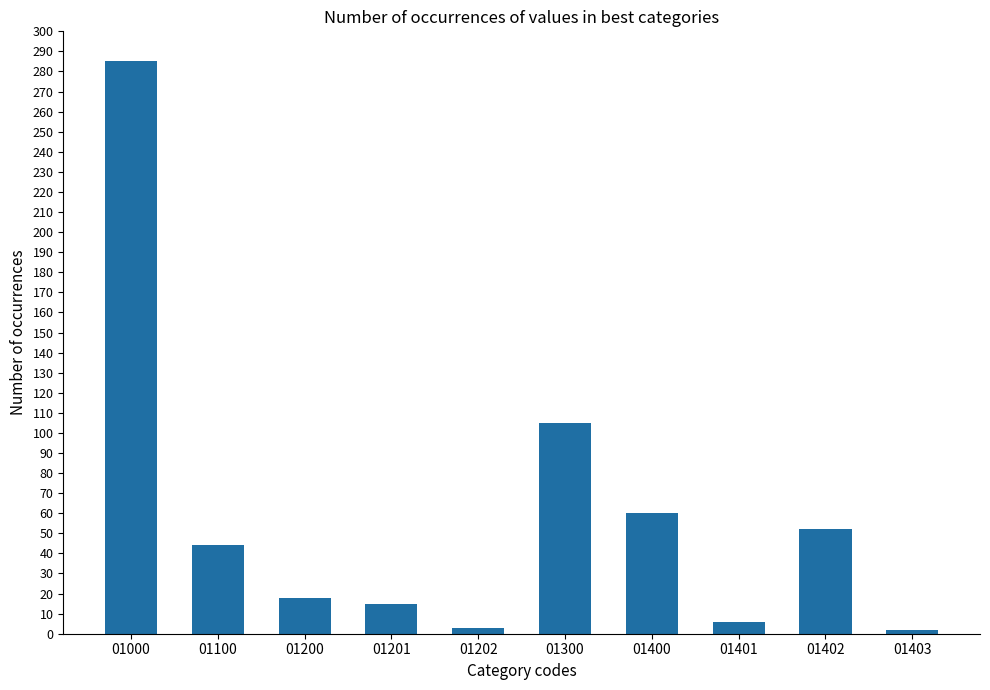

Is it true that the value at 01100 is 44?

True